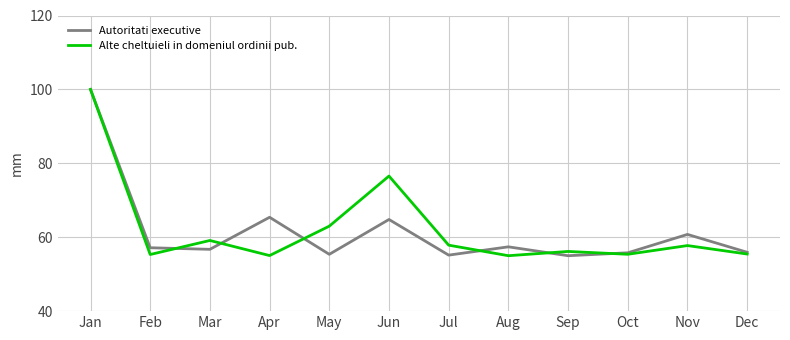

True or false: Autoritati executive has a value of 55.9 at Dec.

True